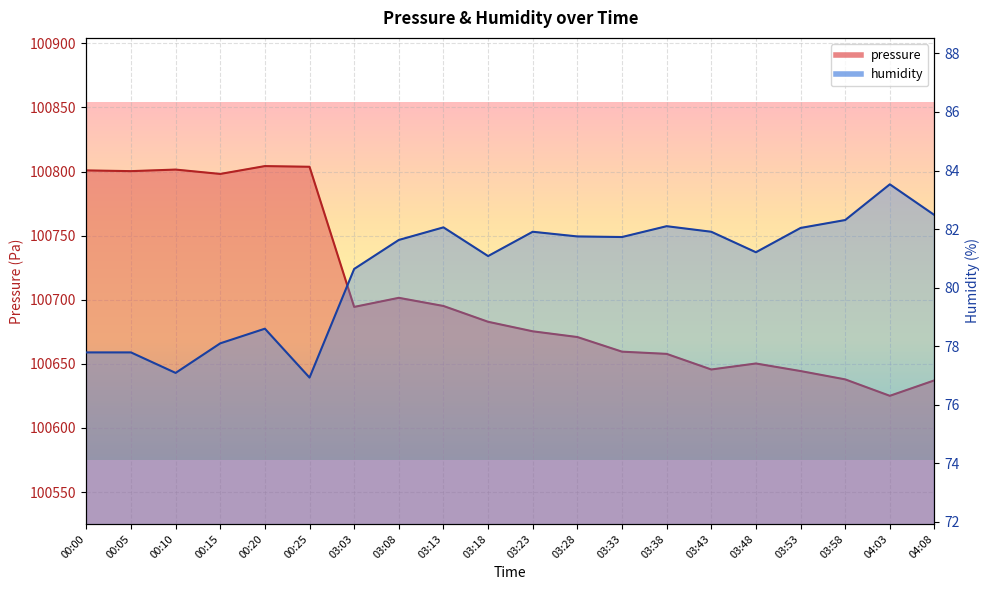

What are all the series names shown in the legend?

pressure, humidity